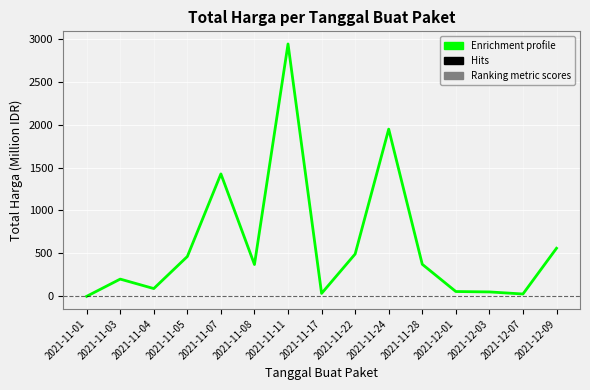

The value at 2021-11-11 is 2939.0. True or false?

True